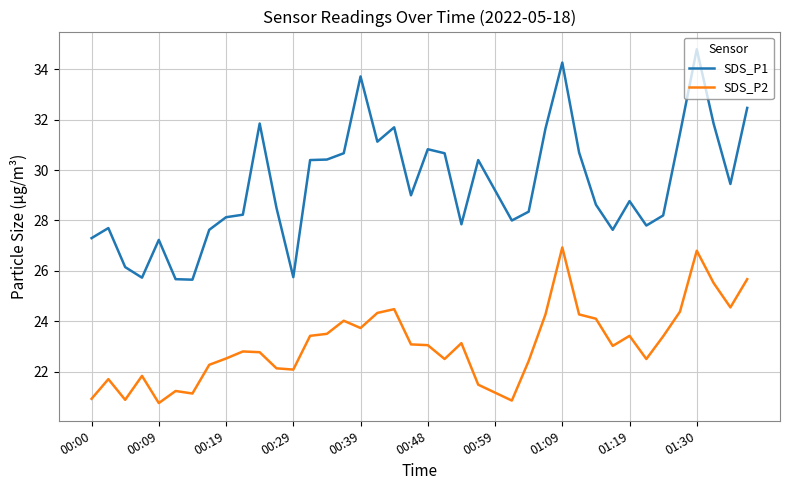

What is the difference between the maximum and minimum values in the SDS_P2 series?

6.2